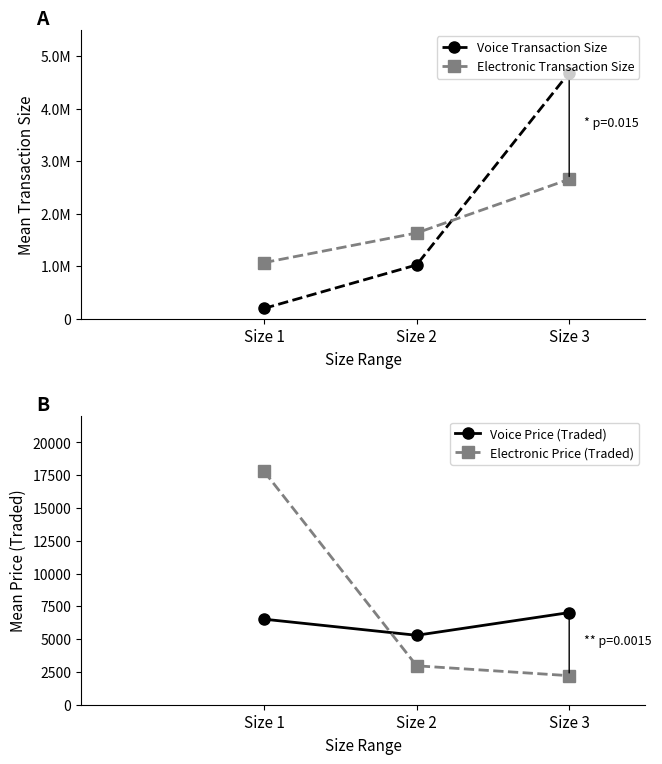

Reading left to right, list all the values displayed in this chart.

Voice Transaction Size: 194656.3	1024261.2	4690170.0
Electronic Transaction Size: 1067827.5	1632757.5	2657400.0
Voice Price (Traded): 6524.1	5295.8	7028.0
Electronic Price (Traded): 17797.1	2968.6	2214.5